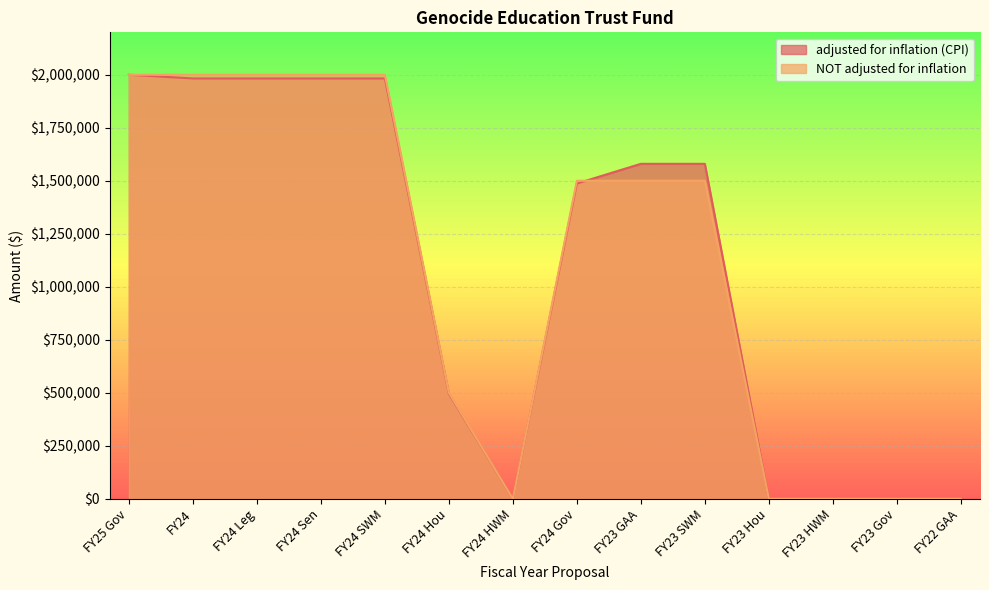

What is the total value across all series at FY24 SWM?

3982474